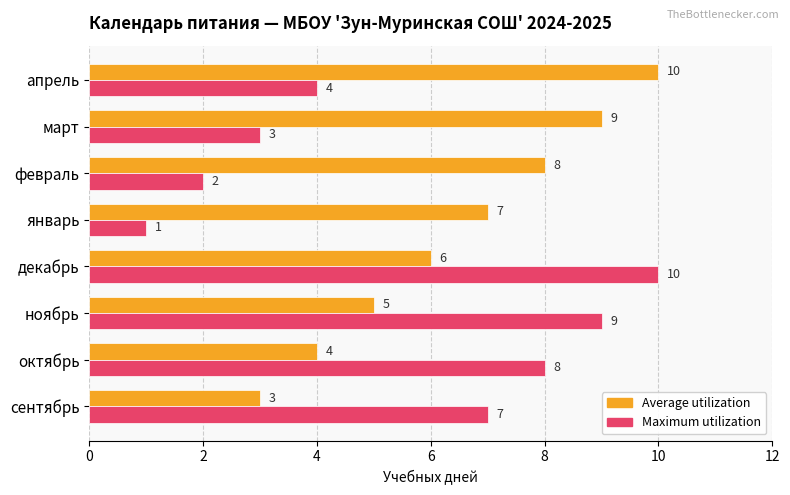

What is the approximate value of Average utilization at декабрь?

6